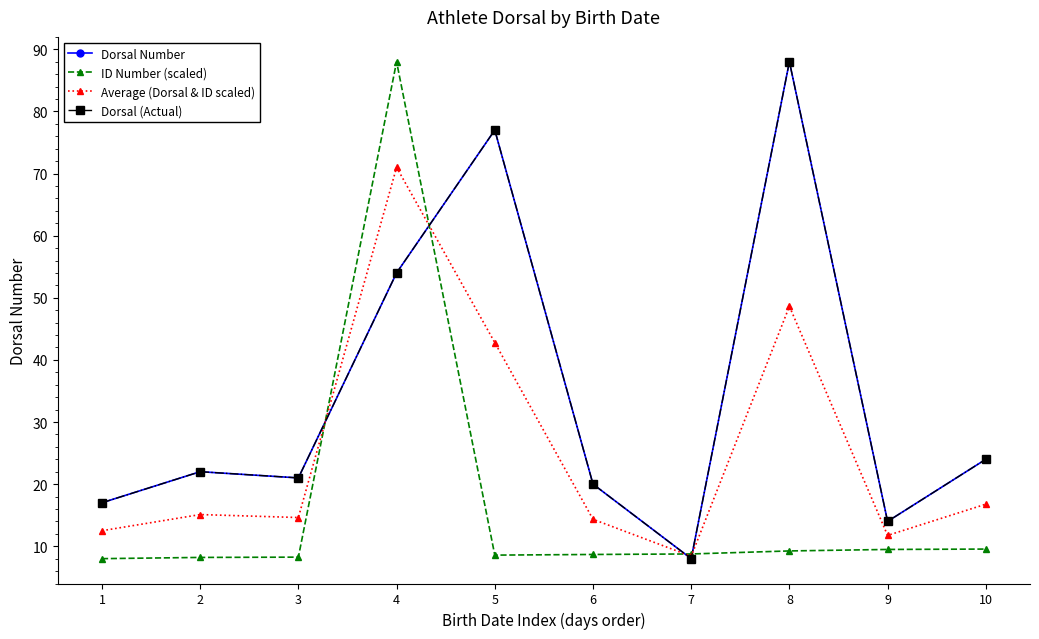

Is this an area chart (filled region under the line)?

No